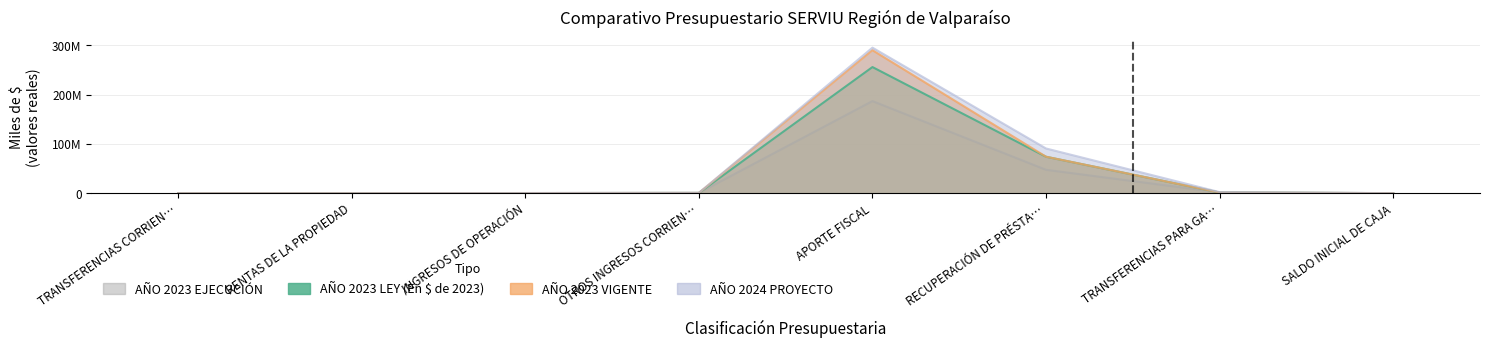

List the series in order of their peak value, highest first.

AÑO 2024 PROYECTO, AÑO 2023 VIGENTE, AÑO 2023 LEY (En $ de 2023), AÑO 2023 EJECUCIÓN